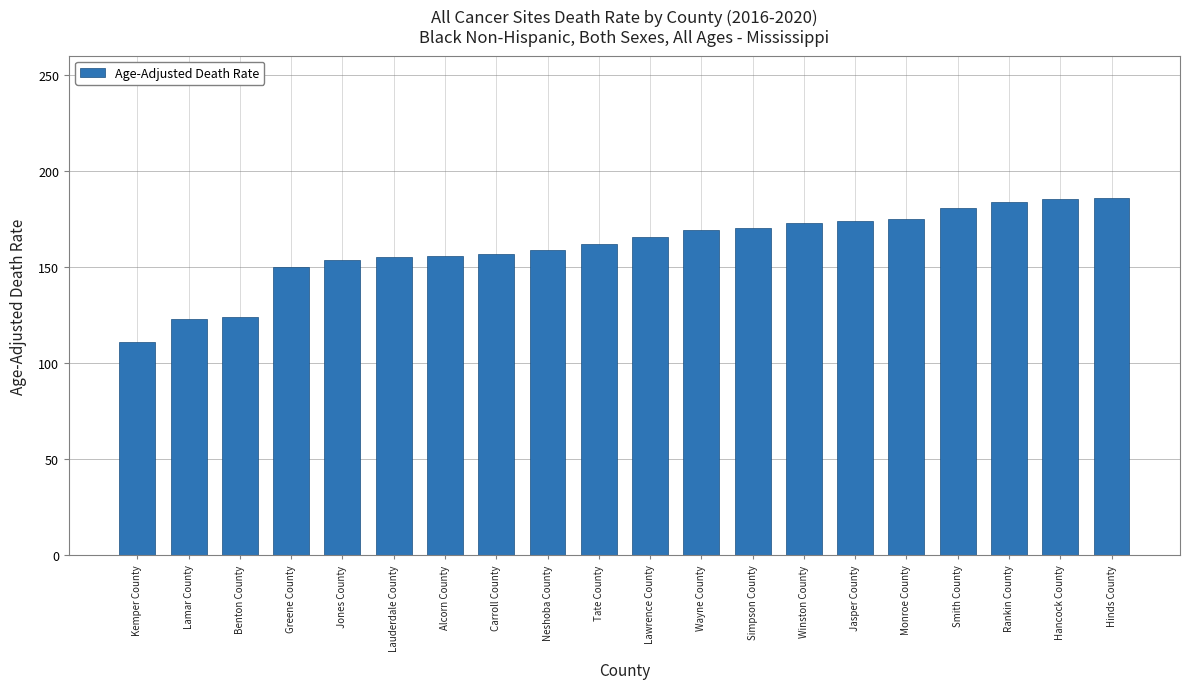

How many values are below 165?

10